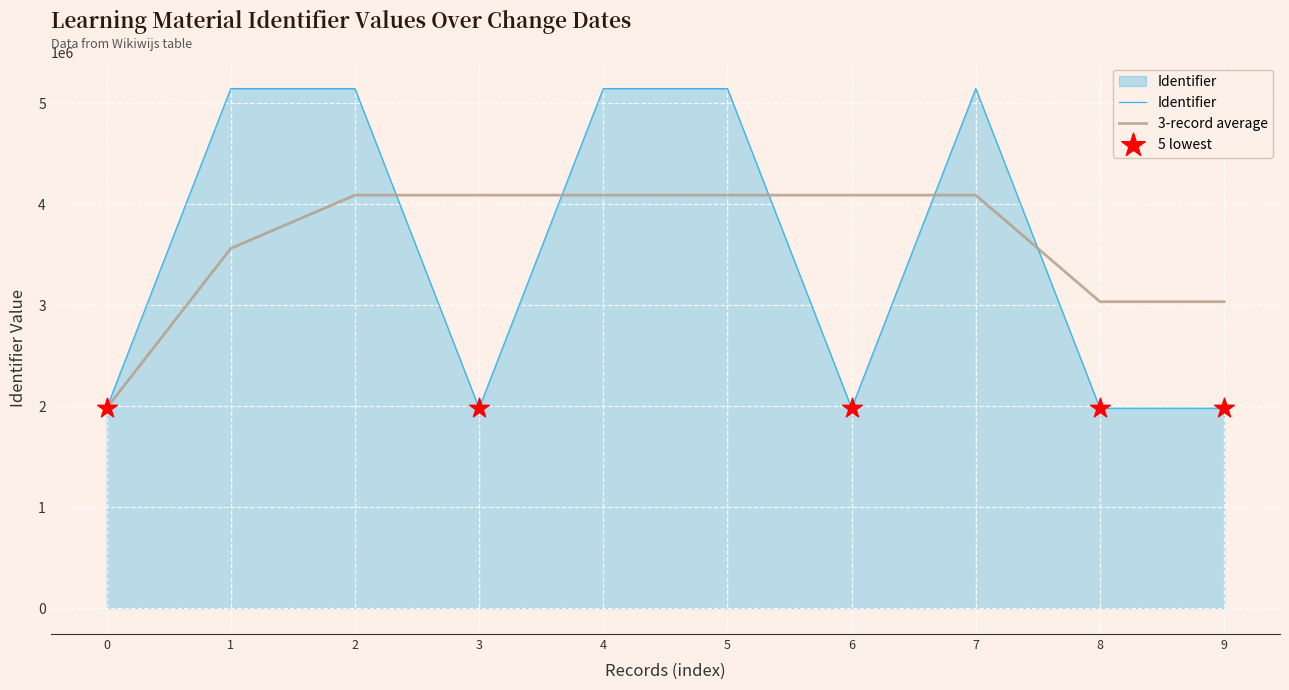

Which series changed the most between 7 and 9?

Identifier